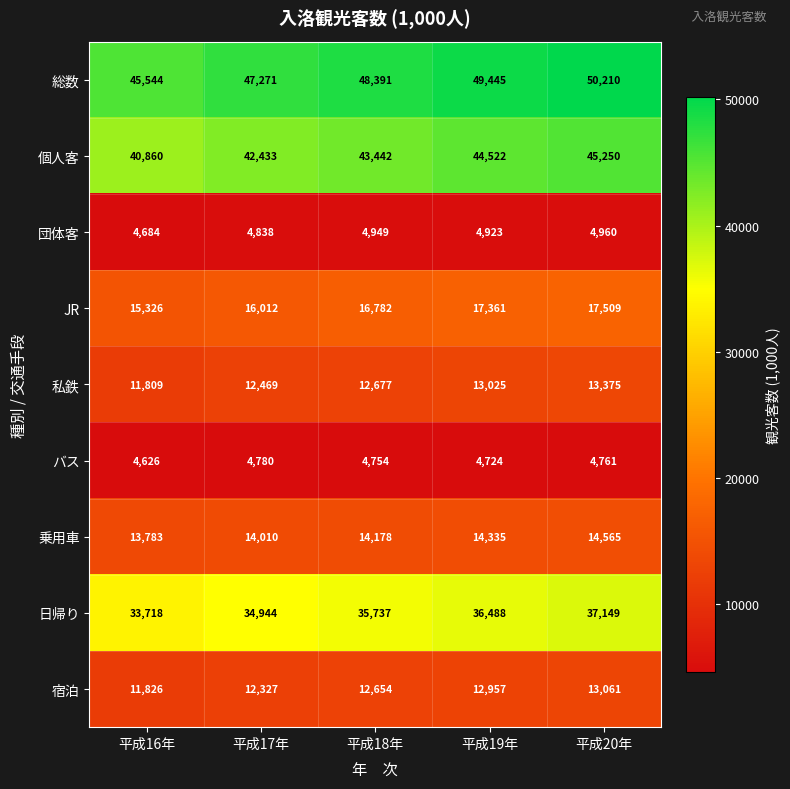

True or false: 宿泊 has a value of 12327 at 平成17年.

True